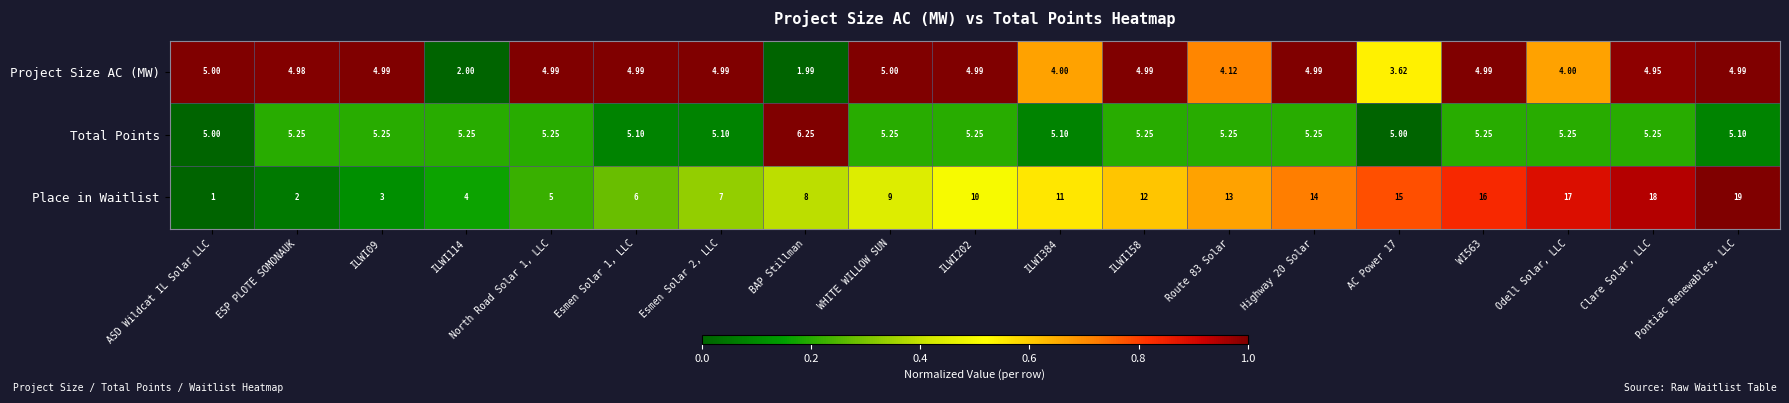

Which label corresponds to the largest value in the chart?

Pontiac Renewables, LLC